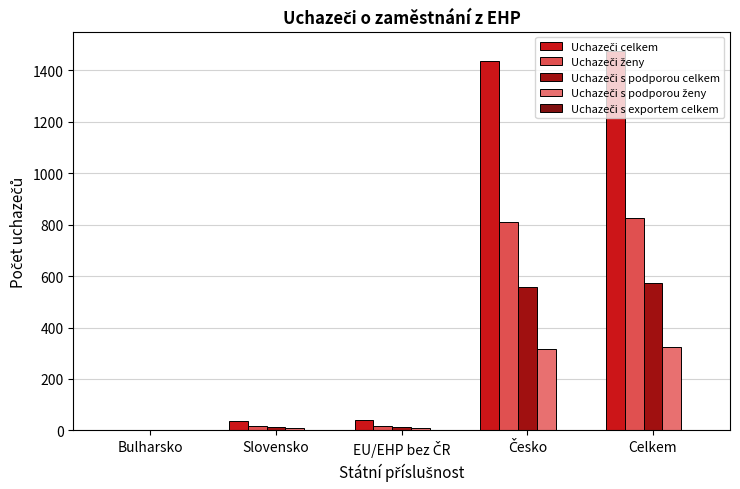

How many groups of bars are there?

5